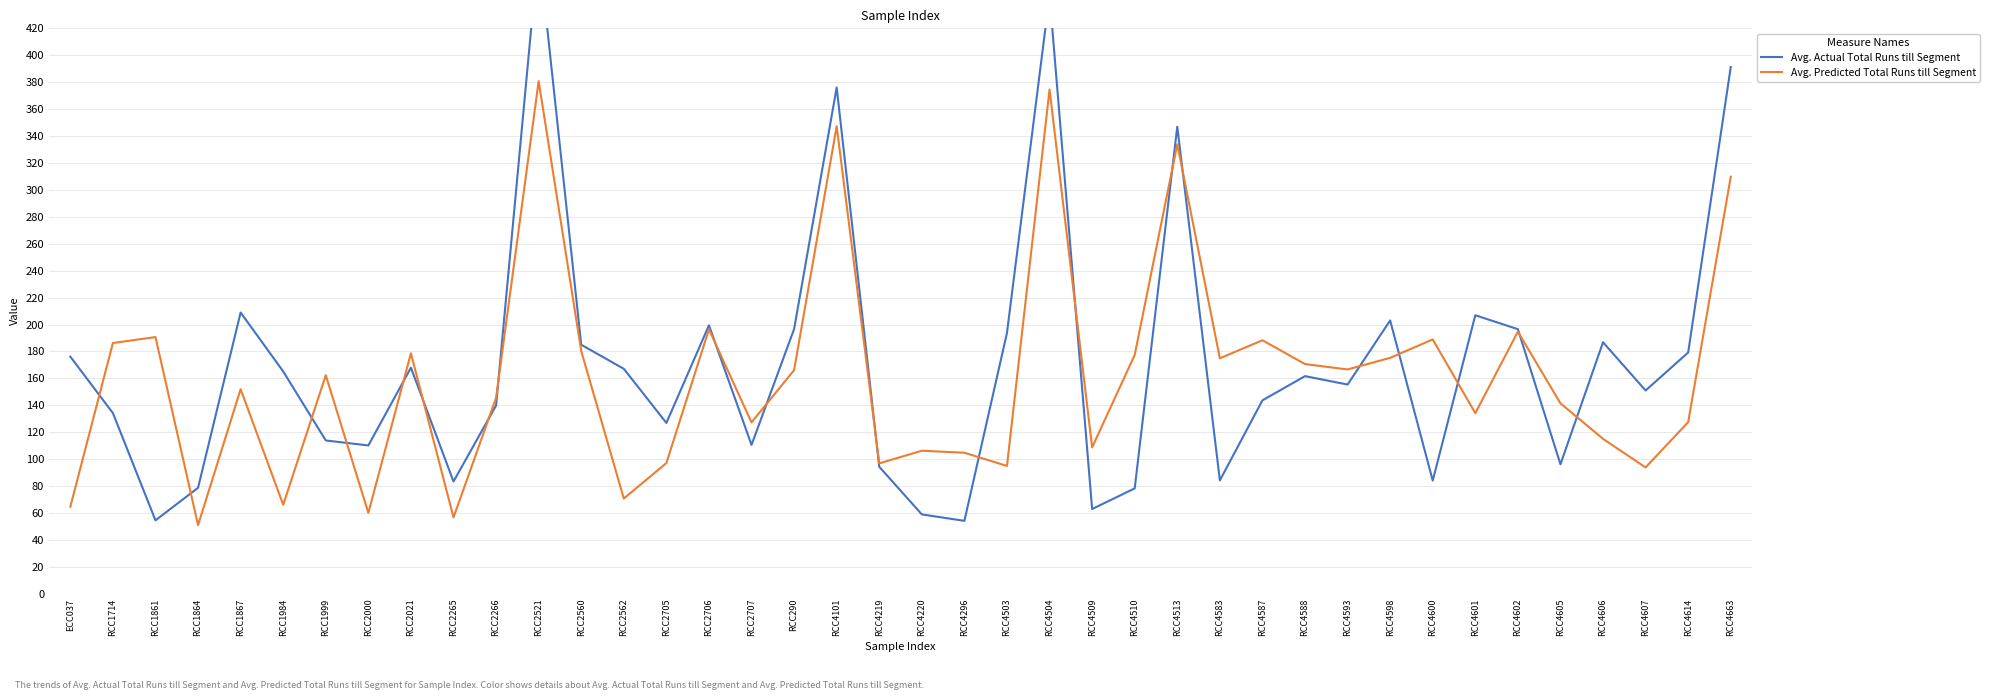

At which category is the sum across all series the highest?

RCC2521